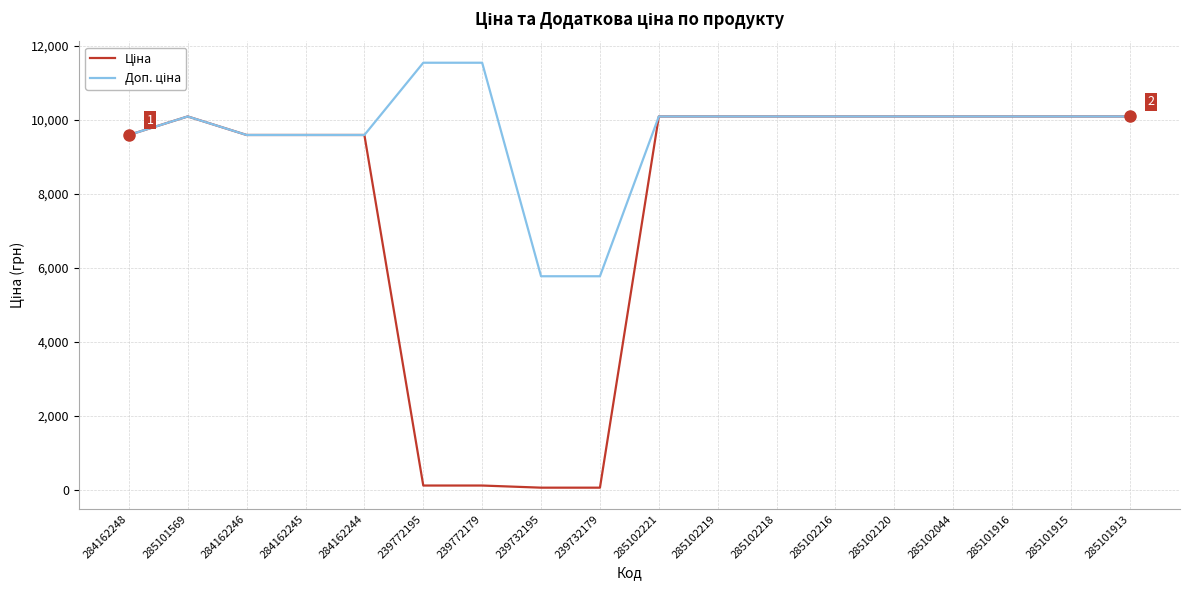

At how many categories does at least one series exceed 2157?

18